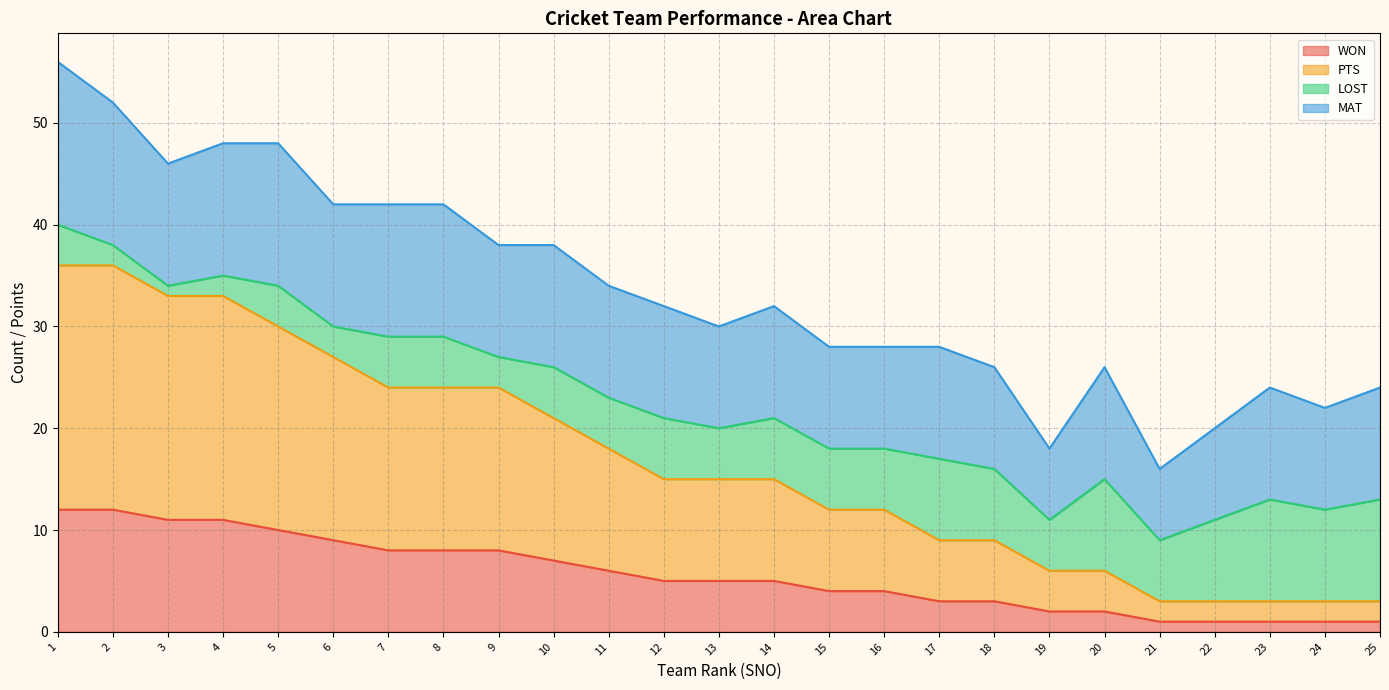

True or false: PTS and WON intersect in this chart.

False